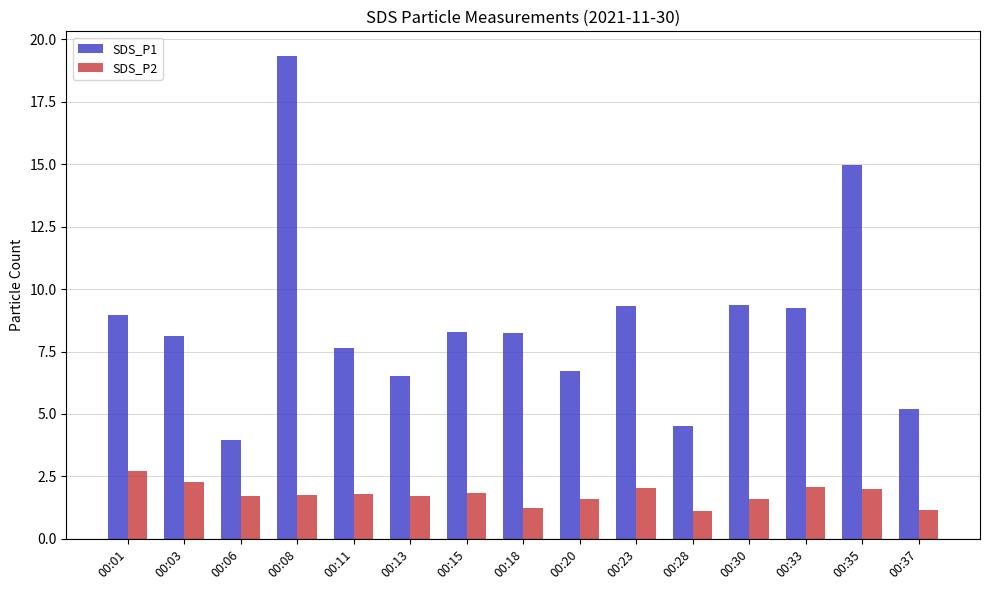

Is the value of SDS_P1 at 00:20 greater than the value of SDS_P2 at 00:08?

Yes